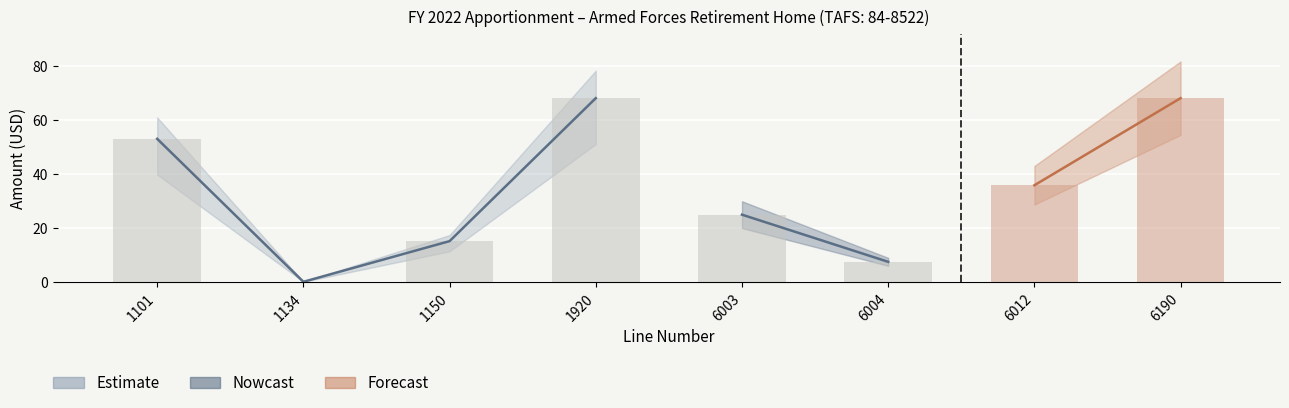

What is the maximum value shown in the chart?

68.0